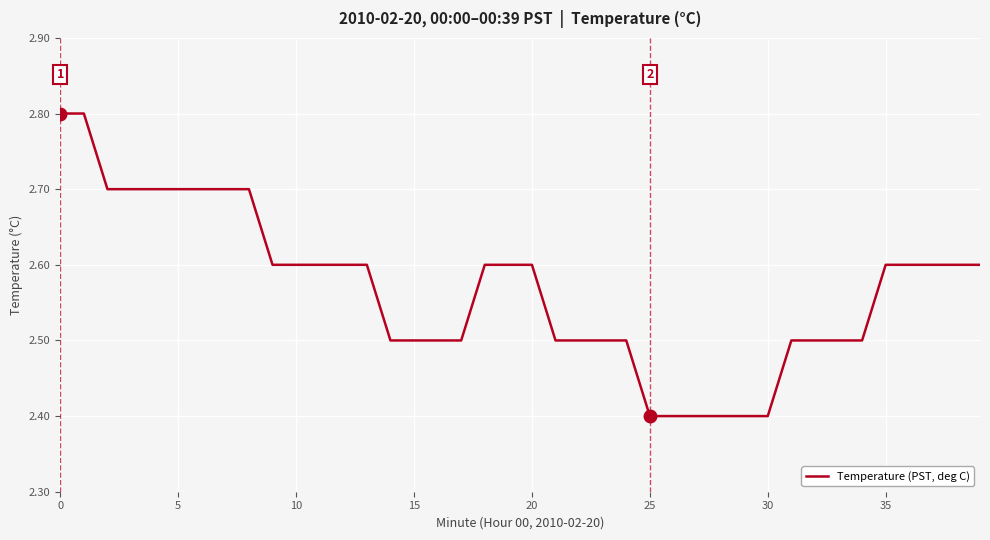

Does the chart have visible grid lines?

Yes